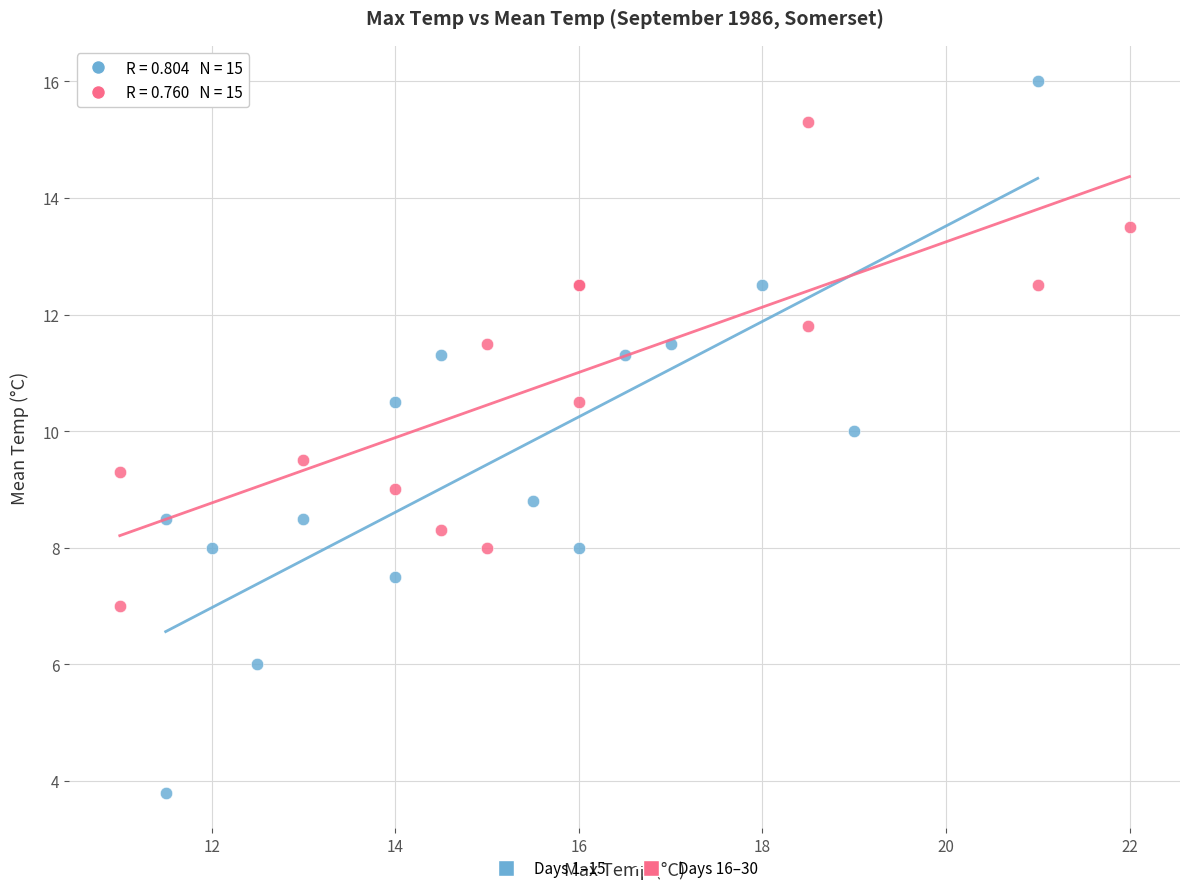

Which series has the largest Y range (max minus min)?

Days 1–15